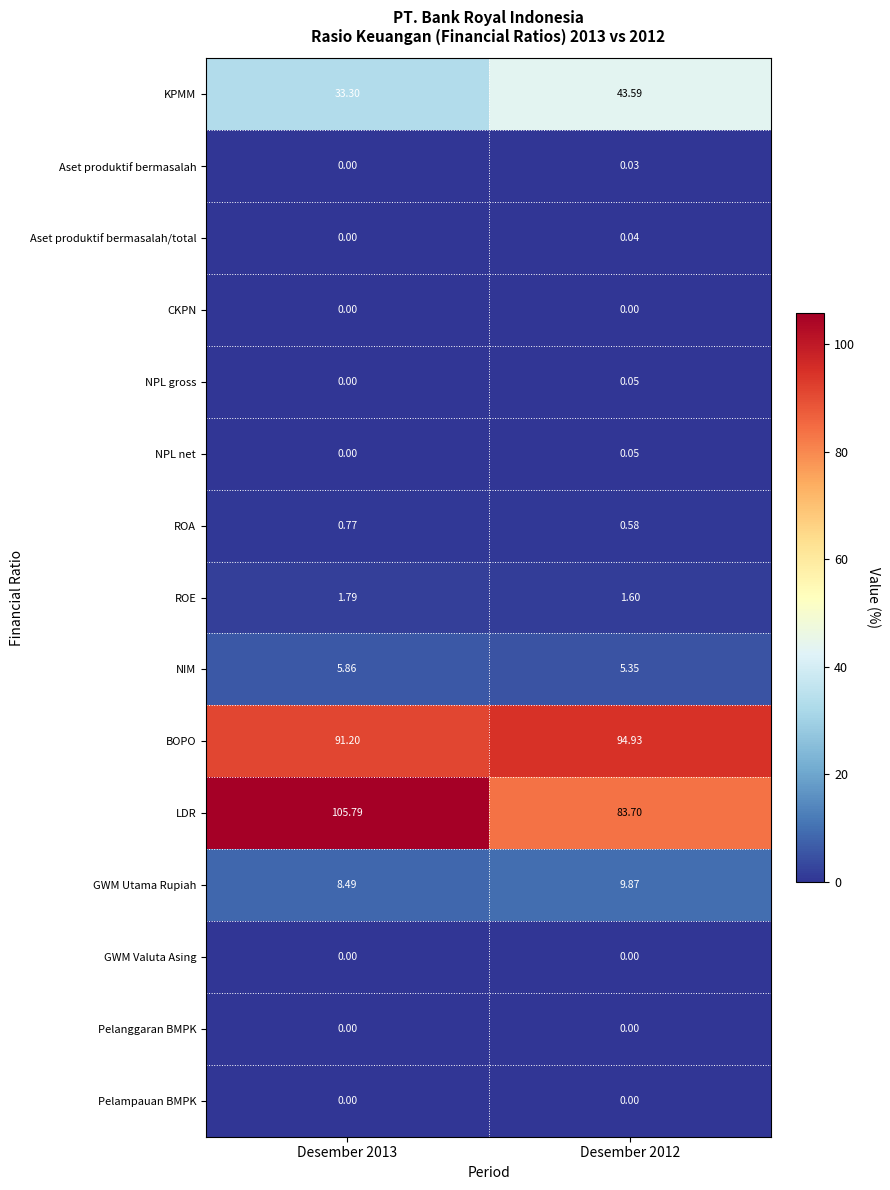

What is the spread (max minus min) of values at Desember 2013?

105.8